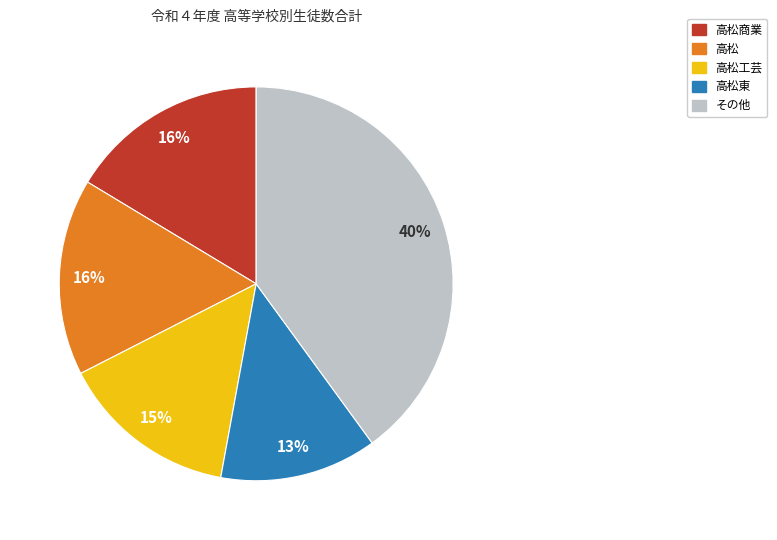

To the nearest percent, what is the difference between the largest and smallest slice percentages?

27%